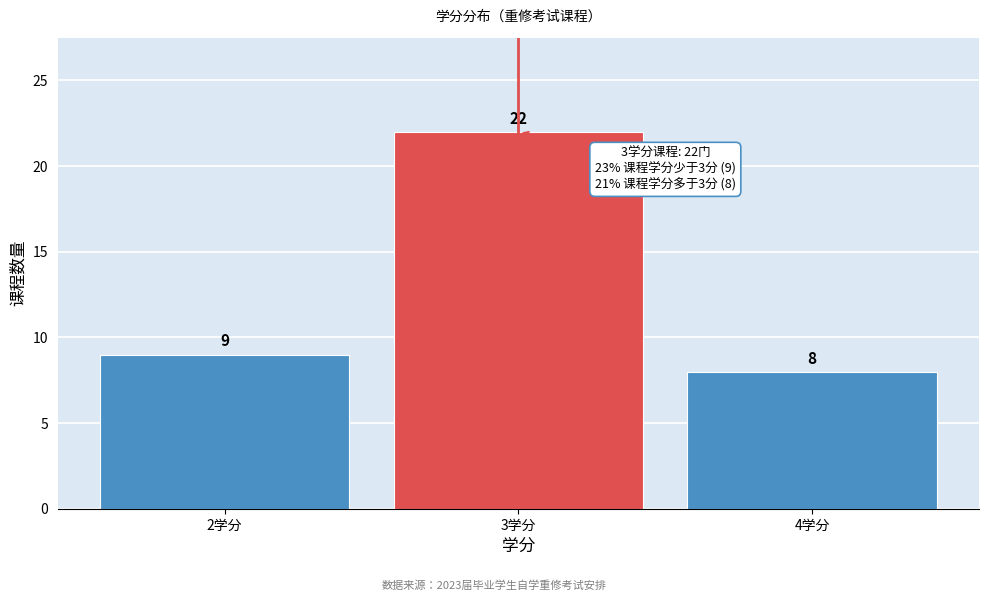

Reading left to right, transcribe this chart: for each bar, give the range it covers on the x-axis and its height.

1.5 to 2.5: 9
2.5 to 3.5: 22
3.5 to 4.5: 8